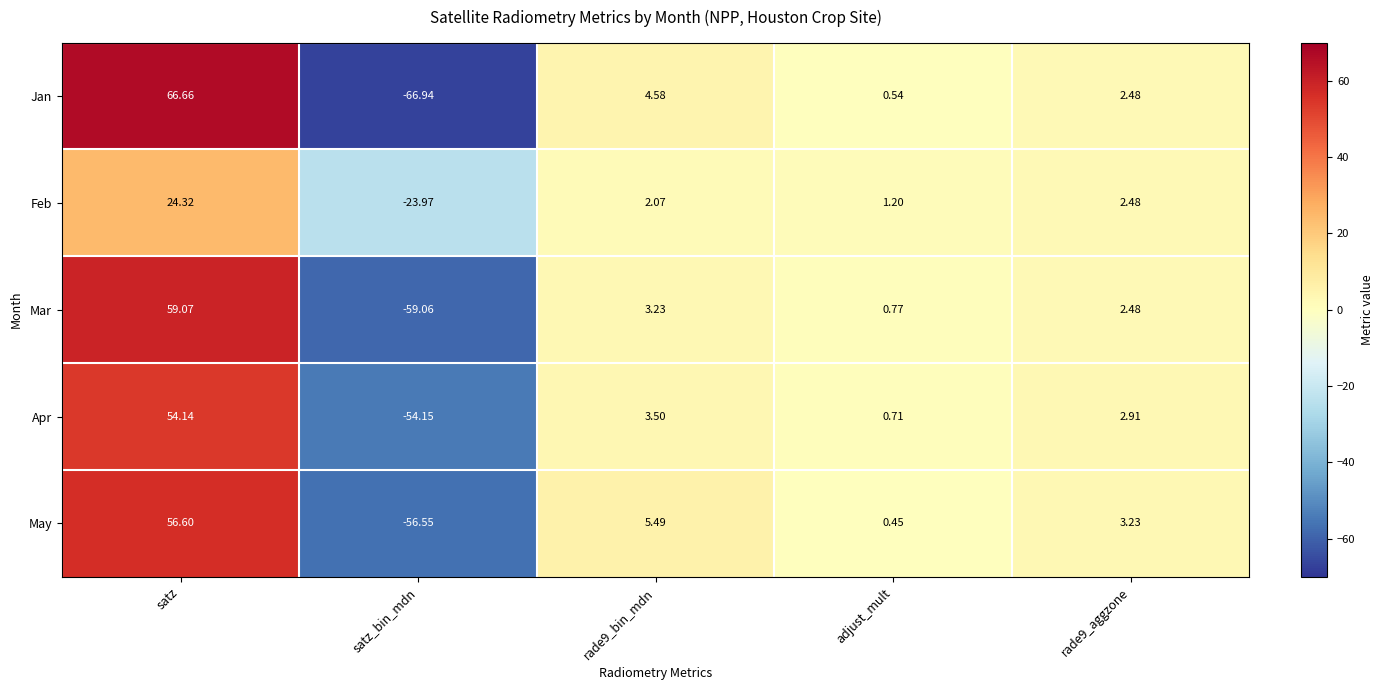

At which category is the sum across all series the highest?

satz